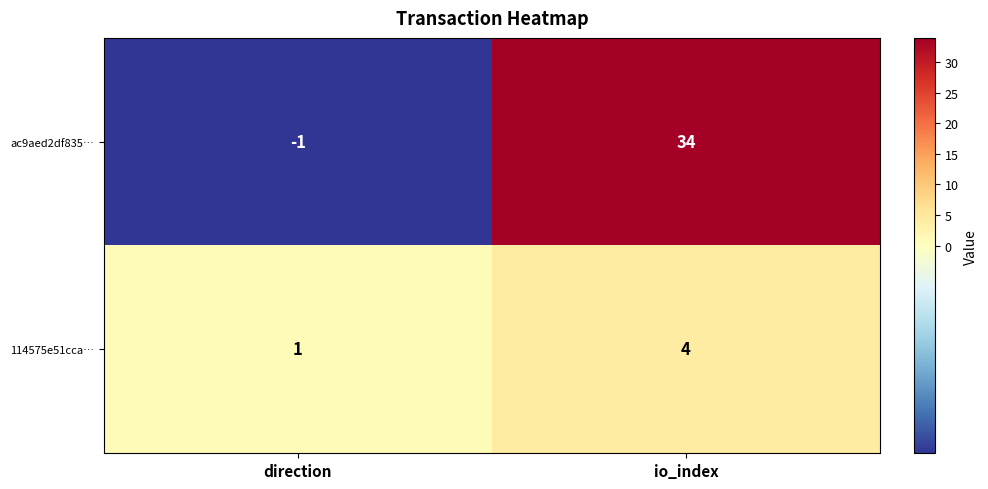

At which label is 114575e51cca… closest to 2?

direction